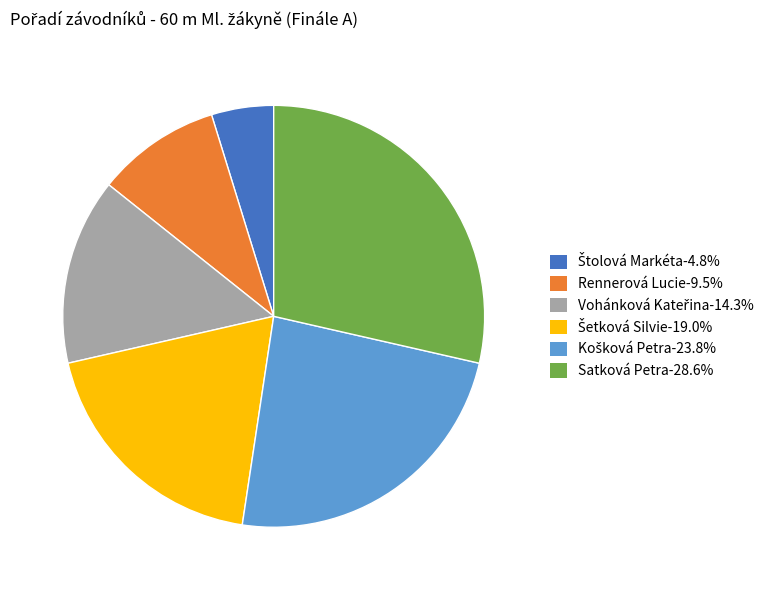

Which category has the biggest portion of the pie?

Satková Petra